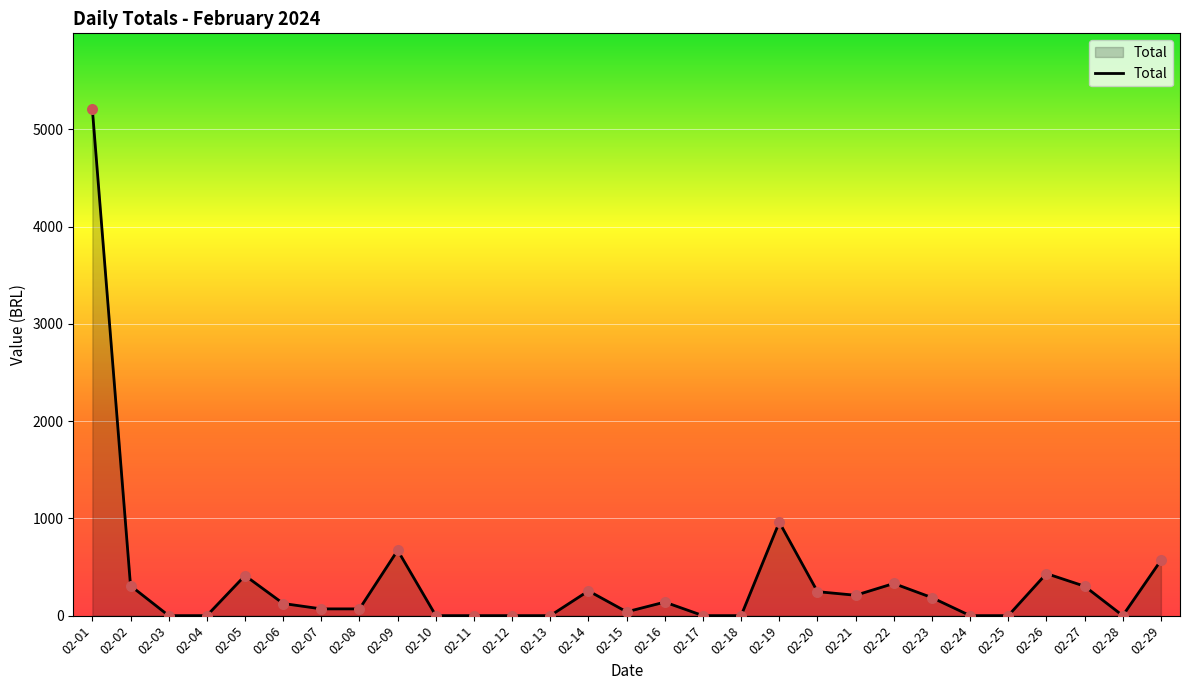

Between 02-23 and 02-04, which is larger?

02-23